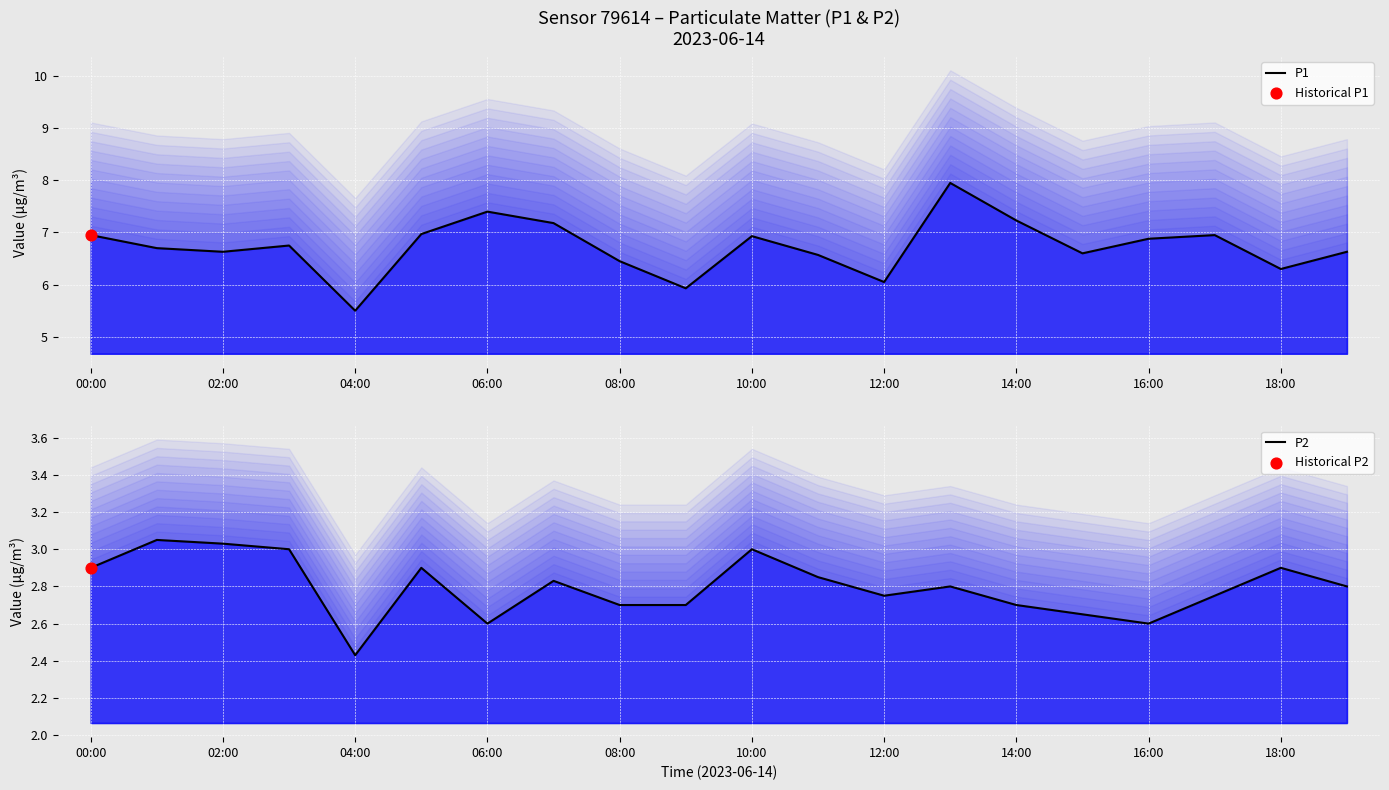

At how many categories does at least one series exceed 3?

20